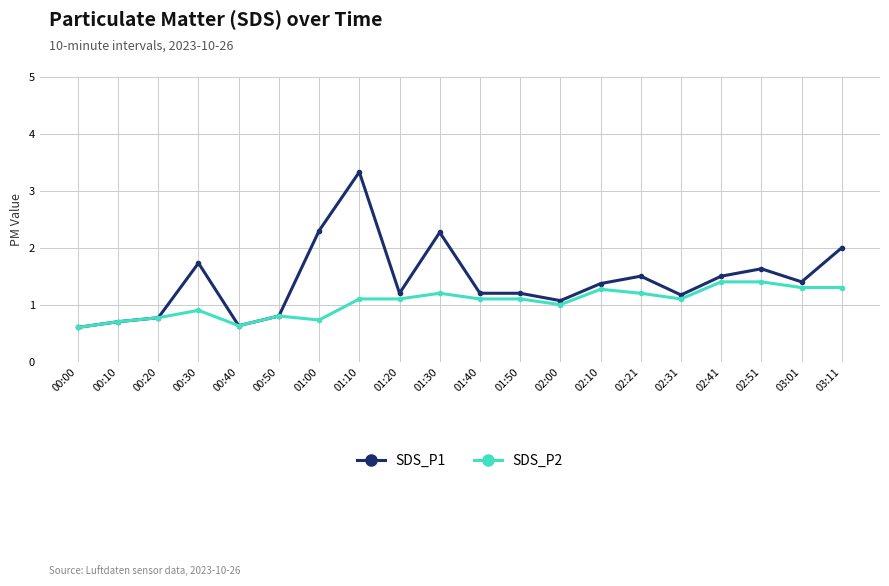

Reading left to right, transcribe all the data shown in this chart.

SDS_P1: 0.6	0.7	0.8	1.7	0.6	0.8	2.3	3.3	1.2	2.3	1.2	1.2	1.1	1.4	1.5	1.2	1.5	1.6	1.4	2.0
SDS_P2: 0.6	0.7	0.8	0.9	0.6	0.8	0.7	1.1	1.1	1.2	1.1	1.1	1.0	1.3	1.2	1.1	1.4	1.4	1.3	1.3